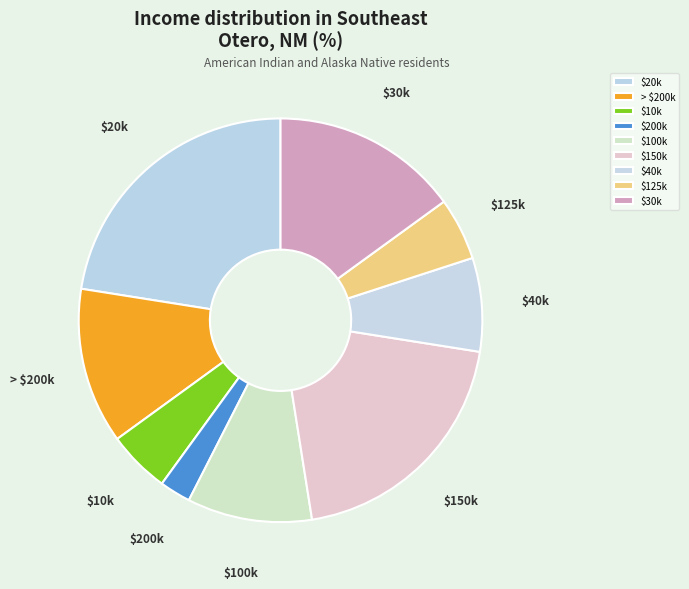

Is it true that $100k is 22% of the pie?

False